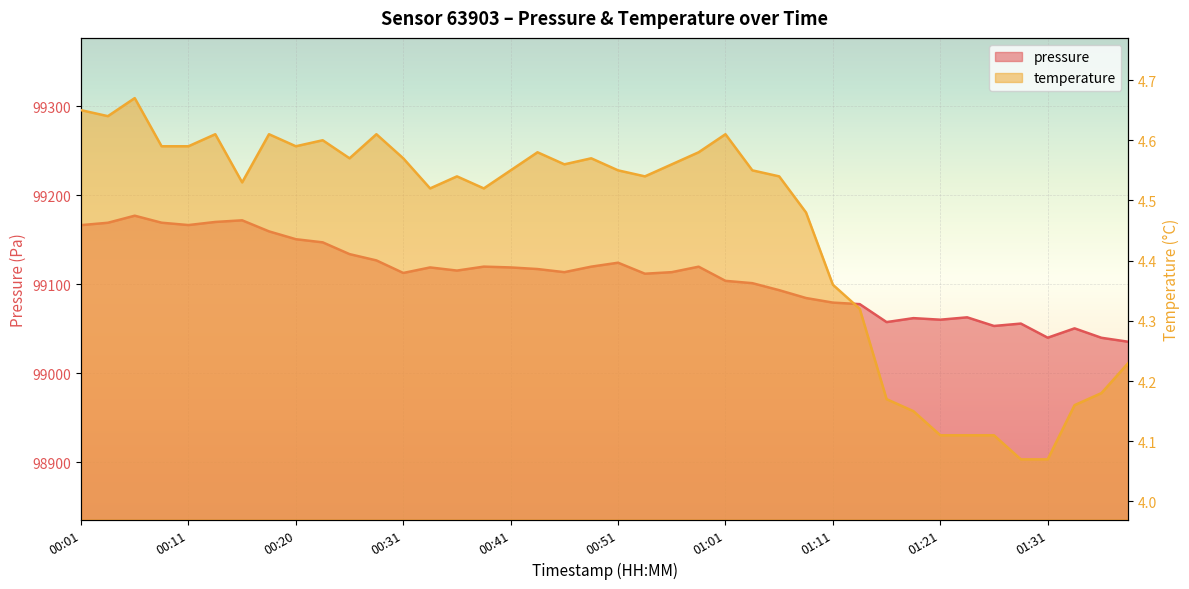

Is it true that pressure equals 140984.7 at 00:23?

False